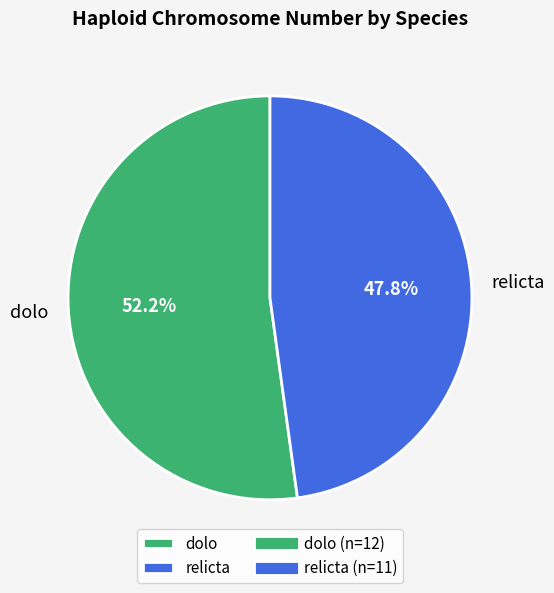

To the nearest percent, what portion does relicta represent?

48%